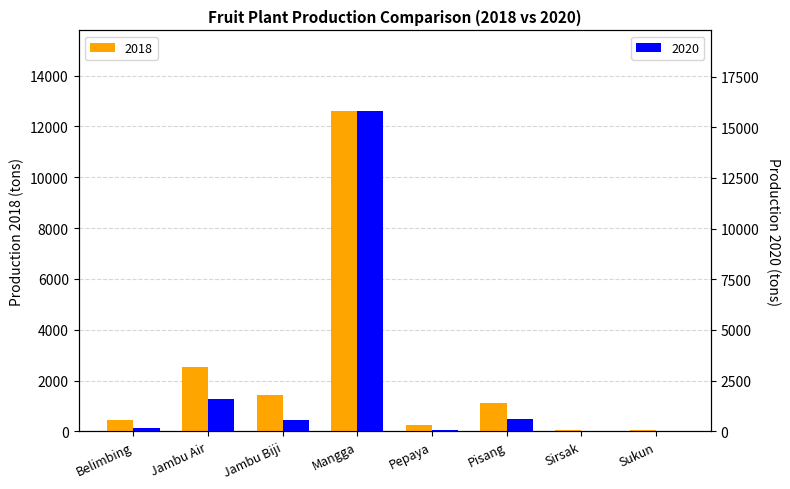

How many values in 2020 are above zero?

7